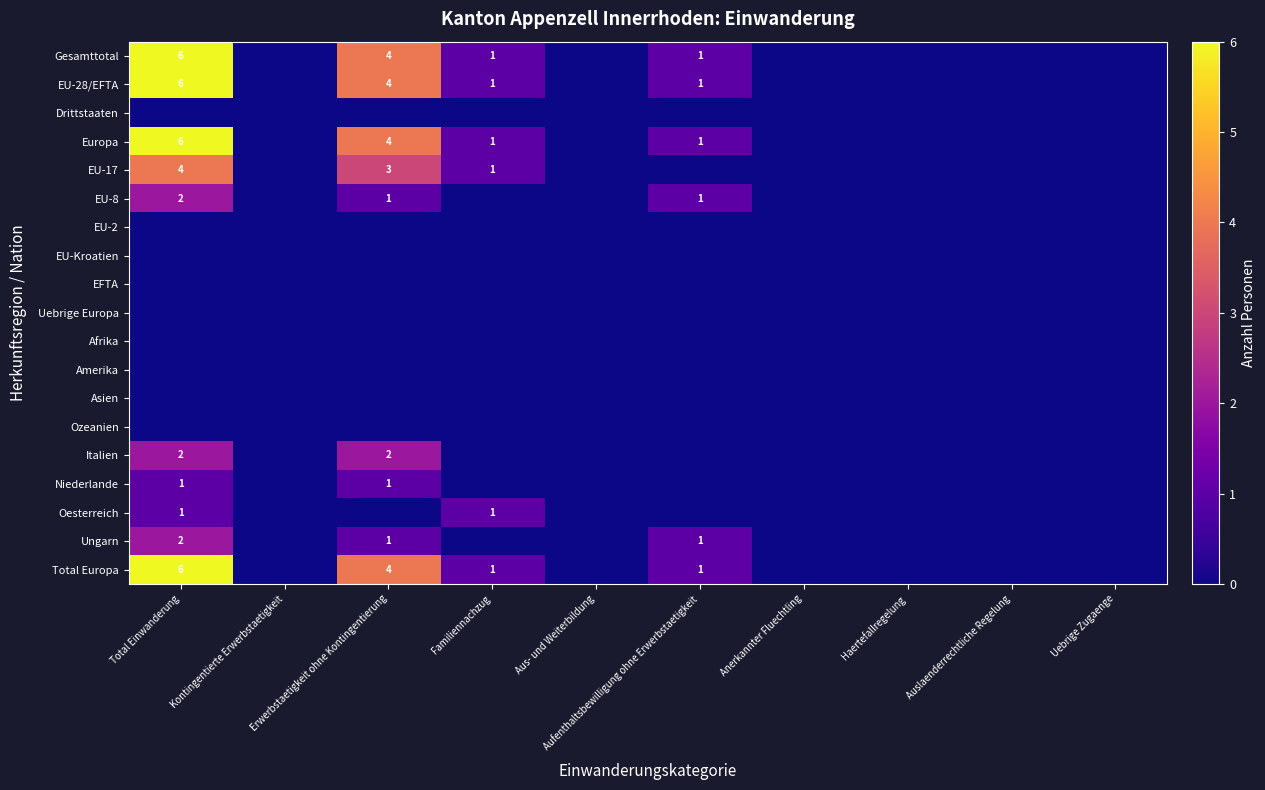

At which label is EU-17 closest to 2?

Erwerbstaetigkeit ohne Kontingentierung